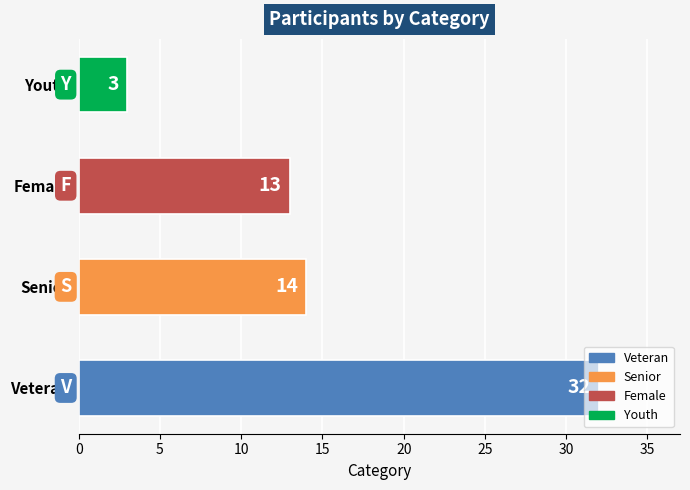

What is the change in value from Senior to Youth?

-11